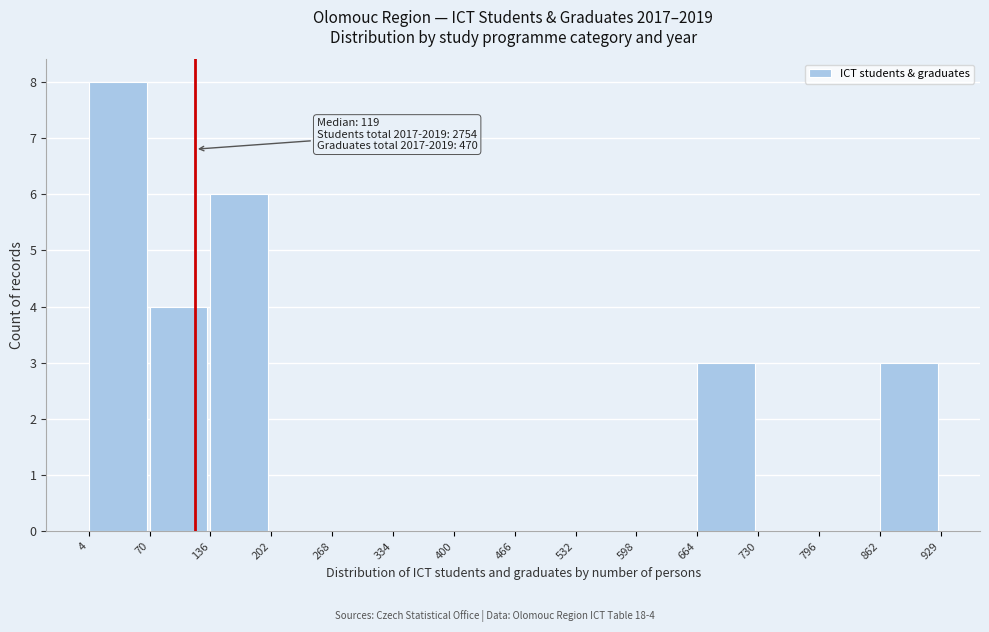

Over which range of the x-axis is the bar tallest?

4 to 70